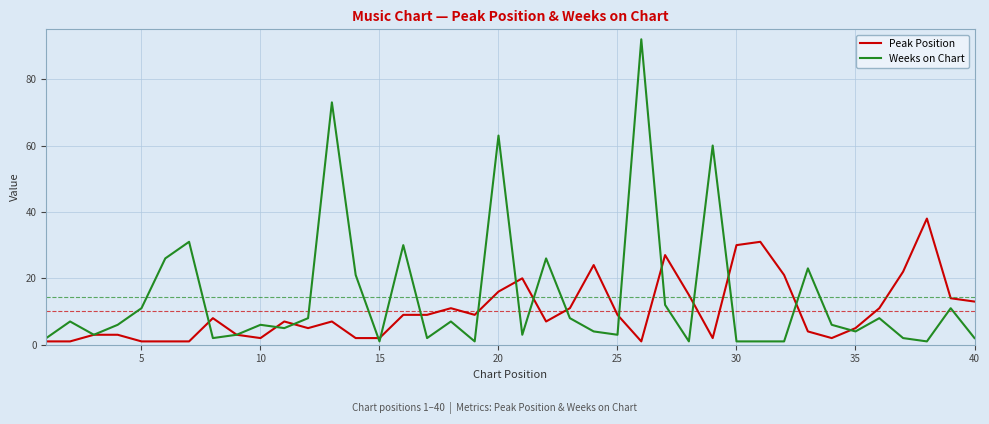

Rank the series by their maximum value, from highest to lowest.

Weeks on Chart, Peak Position